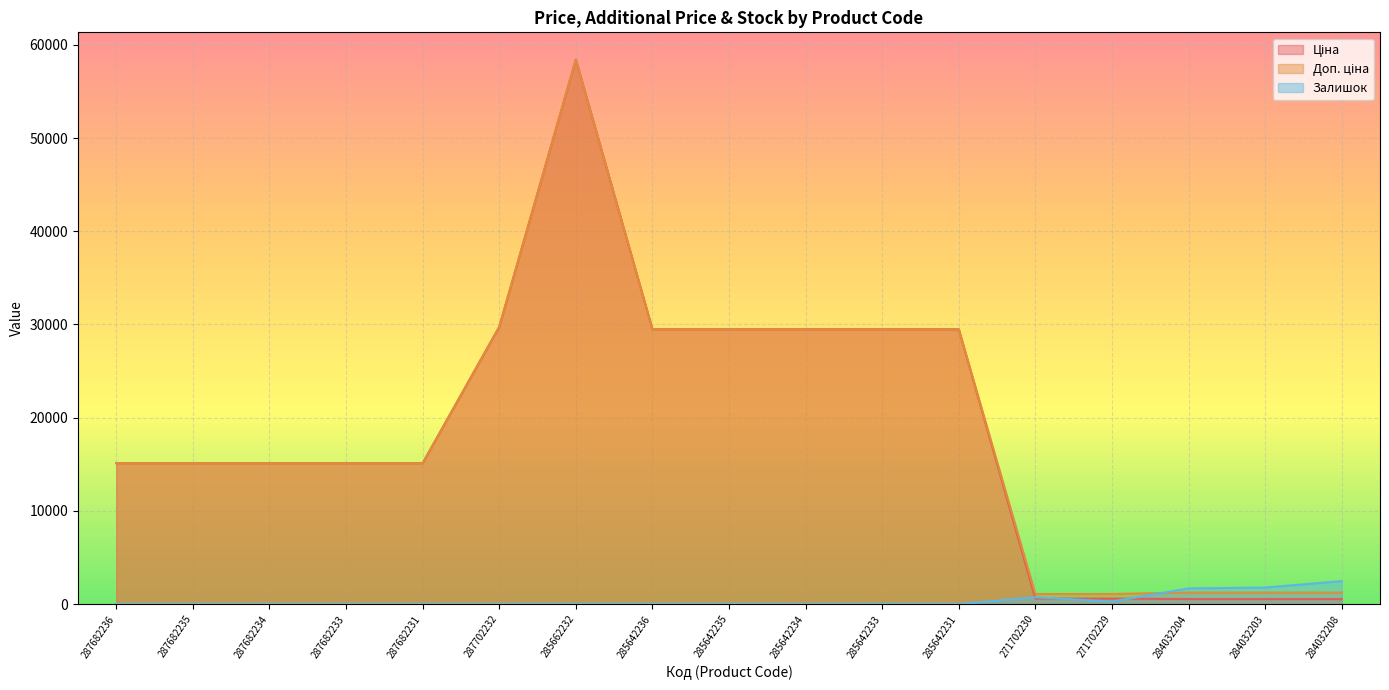

What position from the left is 287682236?

1